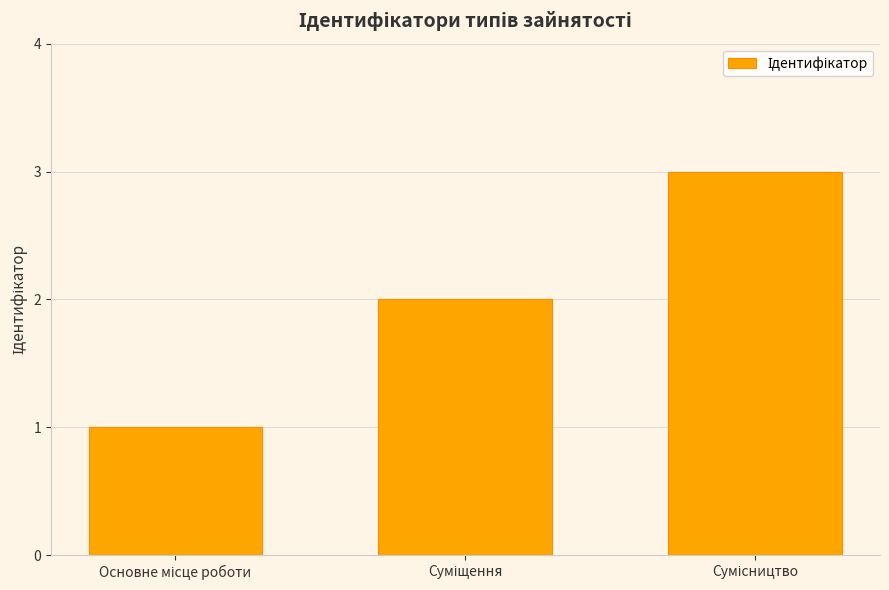

Reading left to right, transcribe all the data shown in this chart.

1	2	3